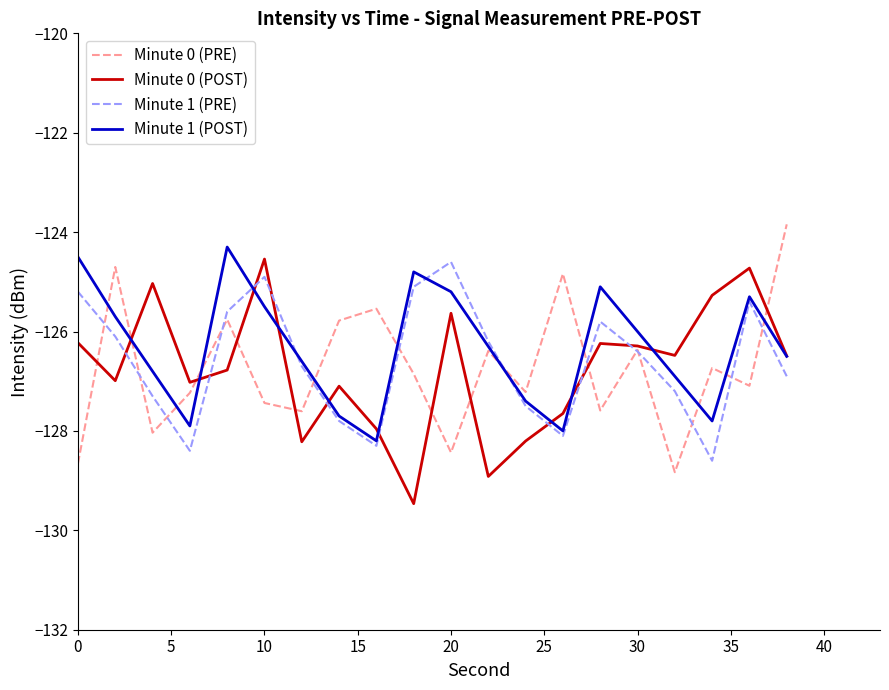

What is the minimum value for Minute 0 (POST)?

-129.5